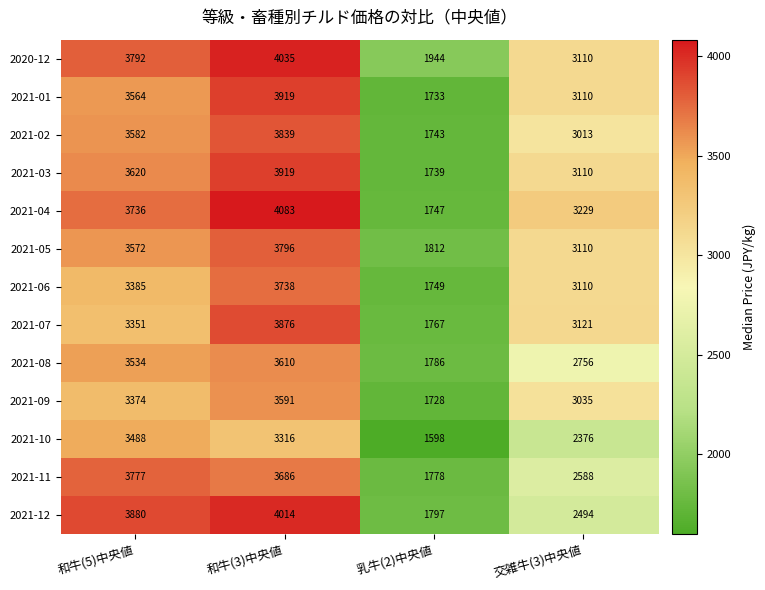

What is the difference between the highest and lowest values at 交雑牛(3)中央値?

853